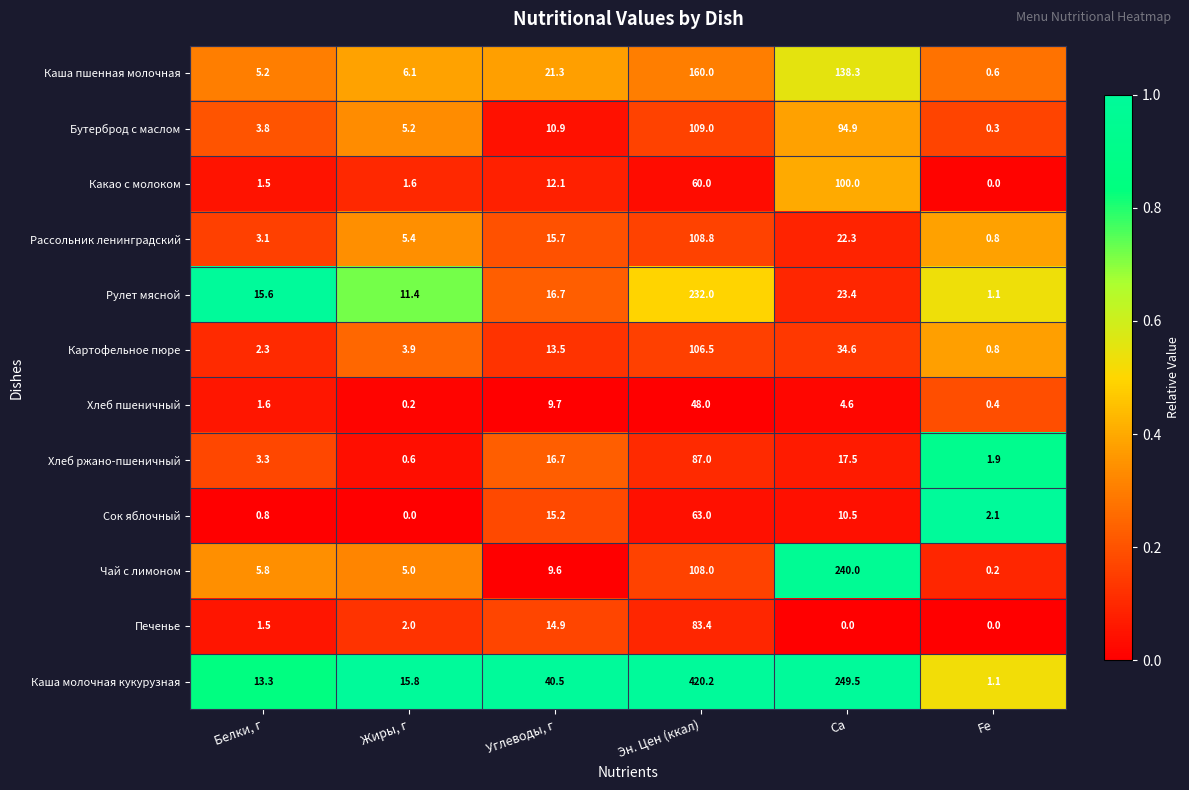

Which series has the largest range (max minus min)?

Каша молочная кукурузная